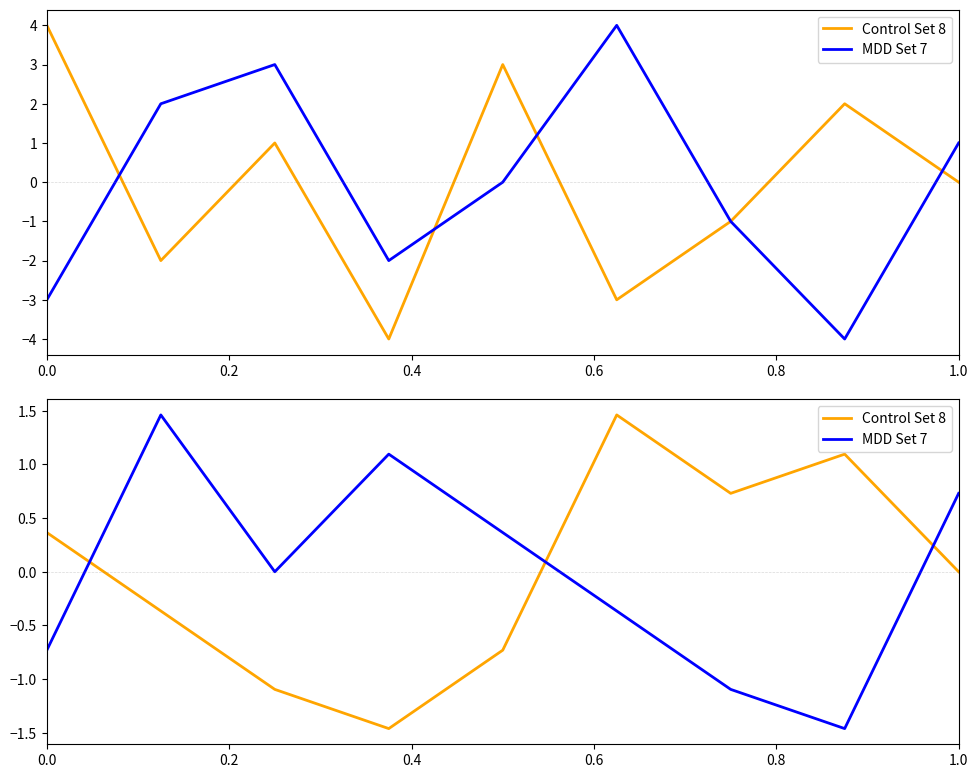

Is this an area chart (filled region under the line)?

No